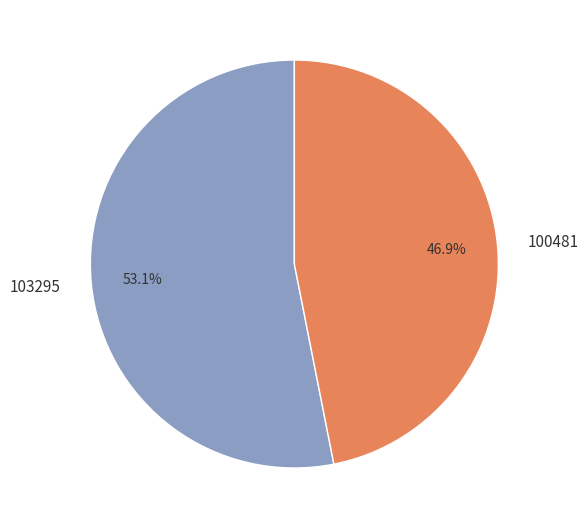

Which slice is the largest?

103295